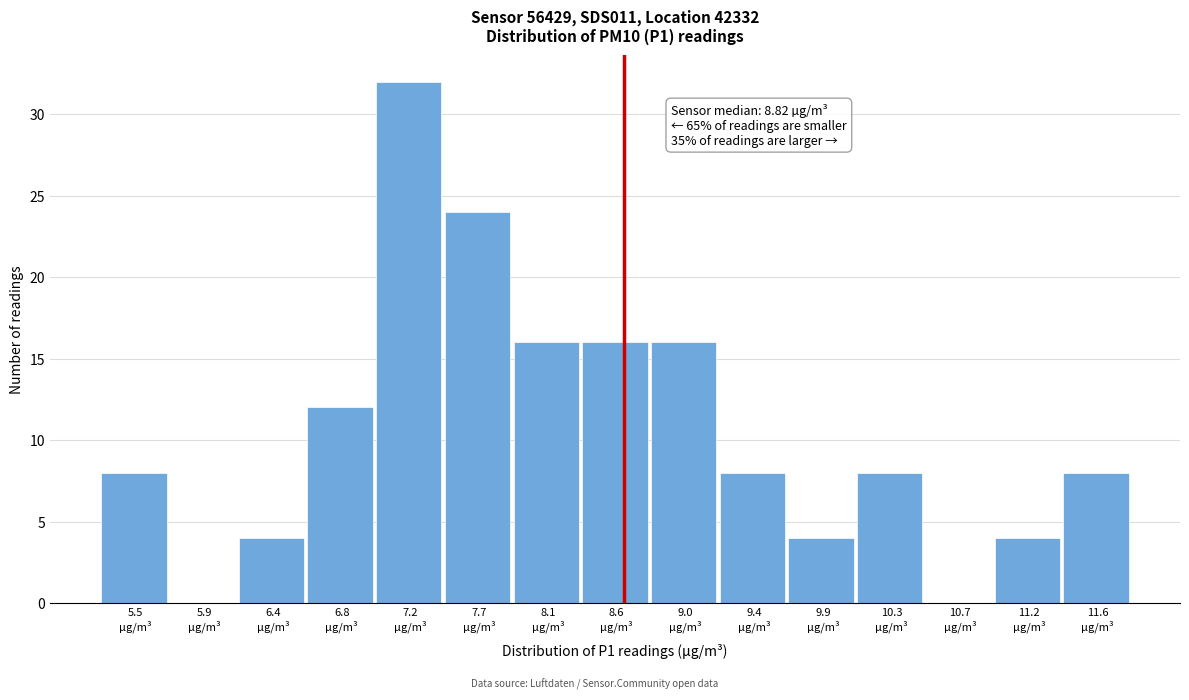

What is the maximum value shown in the chart?

32